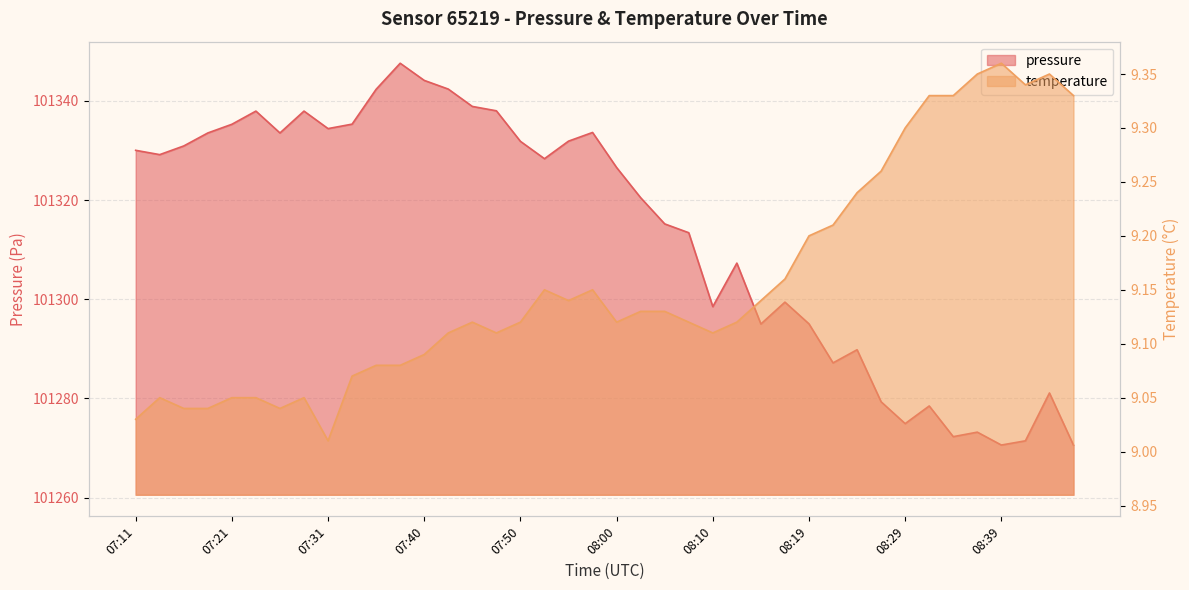

At which label is temperature closest to 9?

07:31